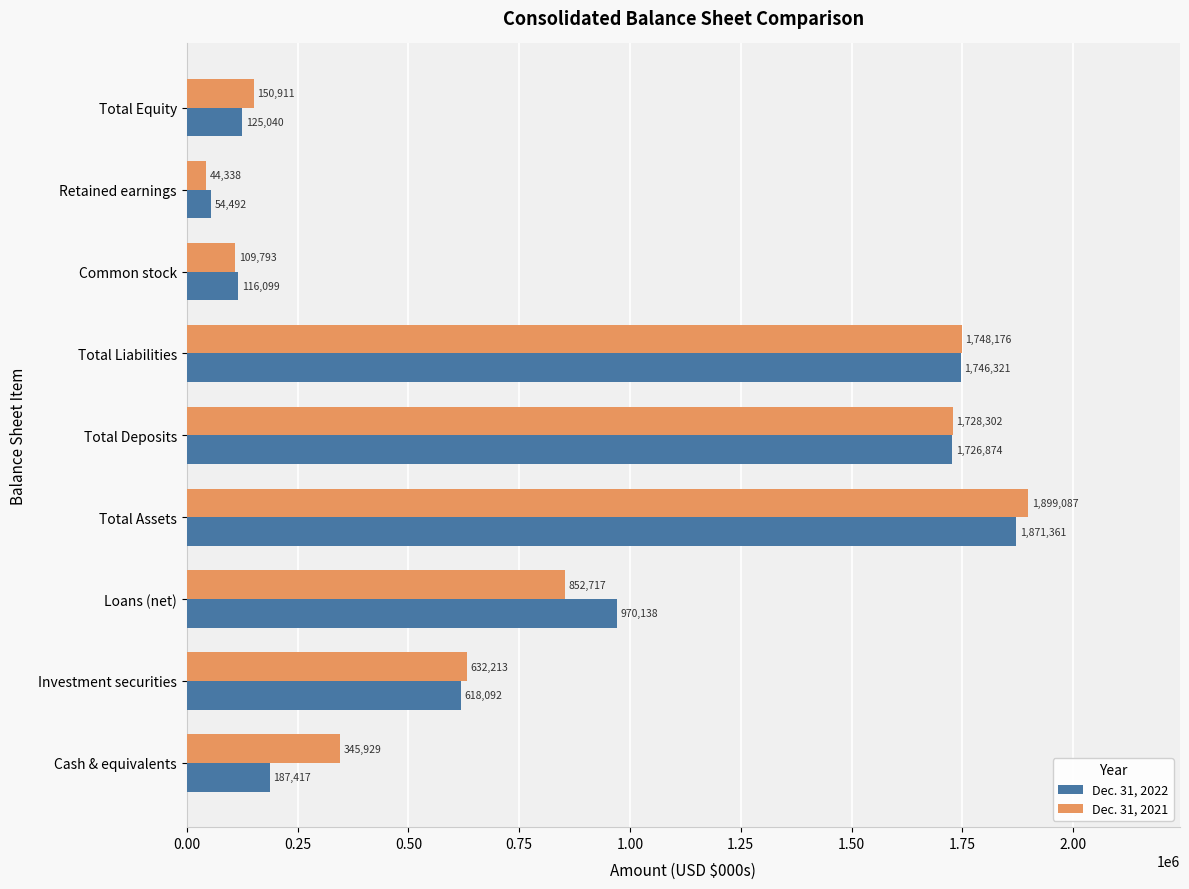

Read the Dec. 31, 2022 value at Total Equity.

125040